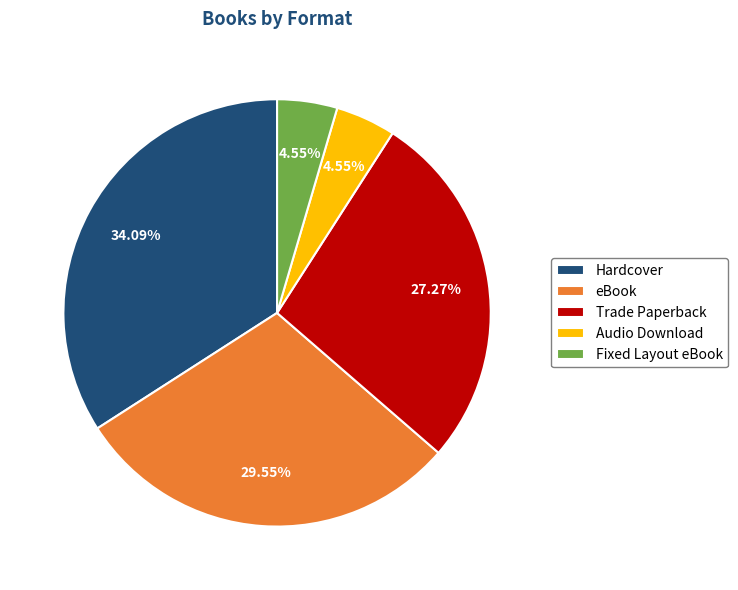

What percentage is the Fixed Layout eBook slice, to the nearest percent?

5%